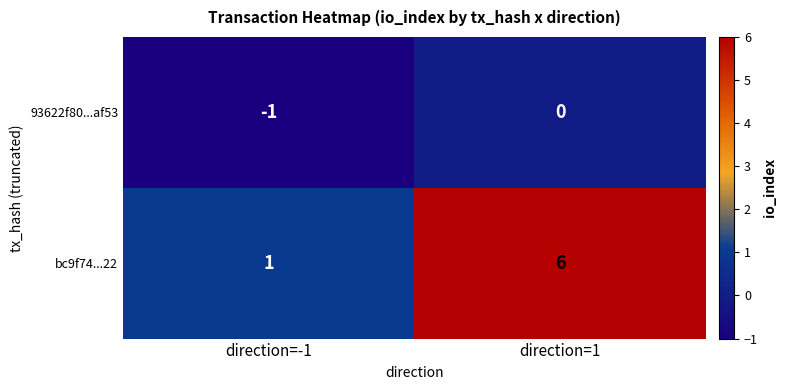

At direction=1, list the series in order from largest to smallest.

bc9f74...22, 93622f80...af53